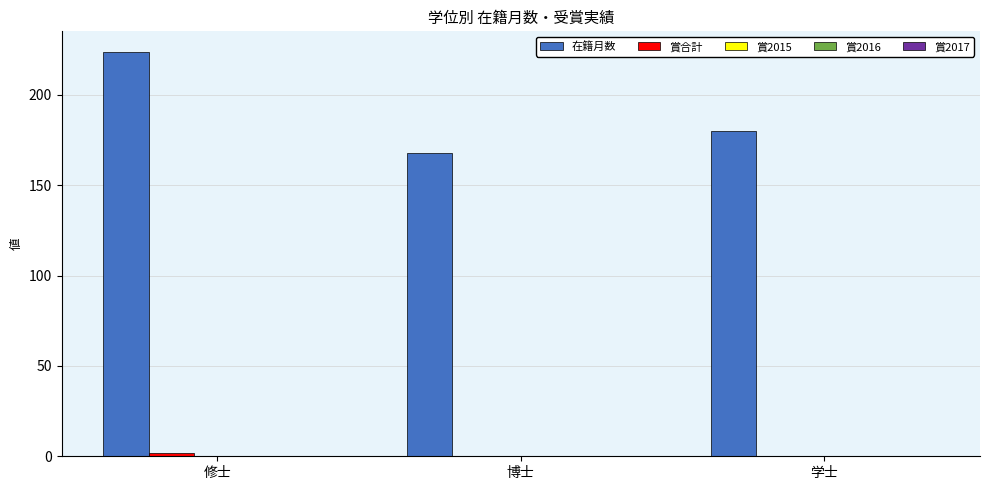

Which series has the largest total across all categories?

在籍月数